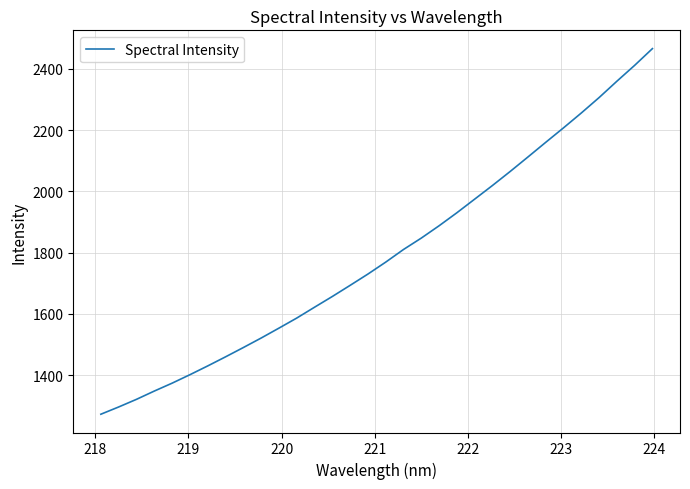

What is the greatest value displayed?

2466.0